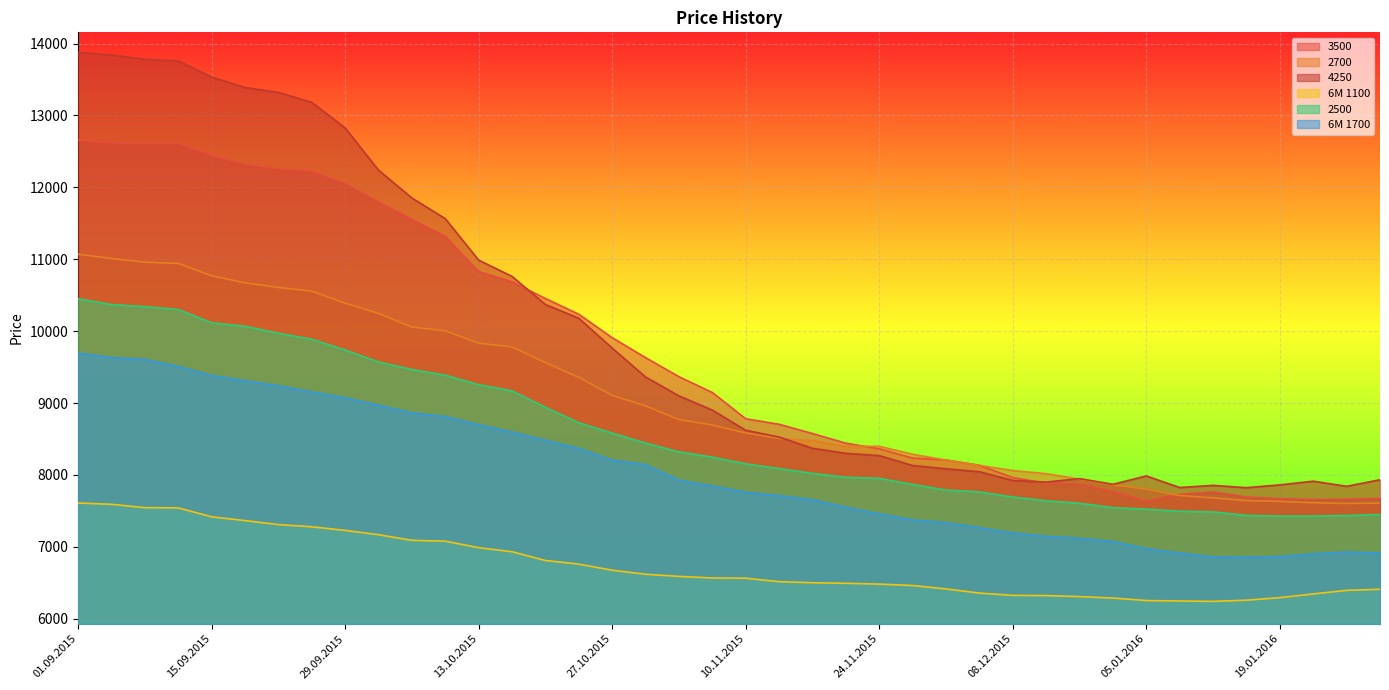

How many categories are shown in the chart?

40